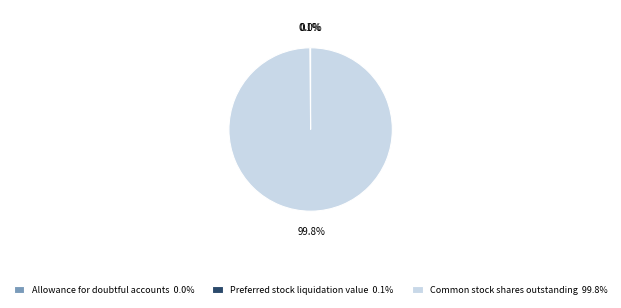

Does Common stock shares outstanding 99.8% account for over 50% of the chart?

Yes